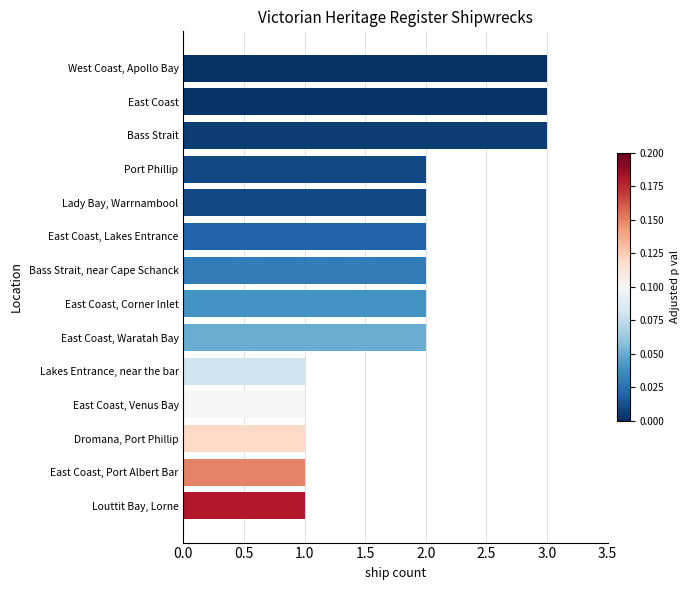

What is the value of the 6th bar from the top?

2